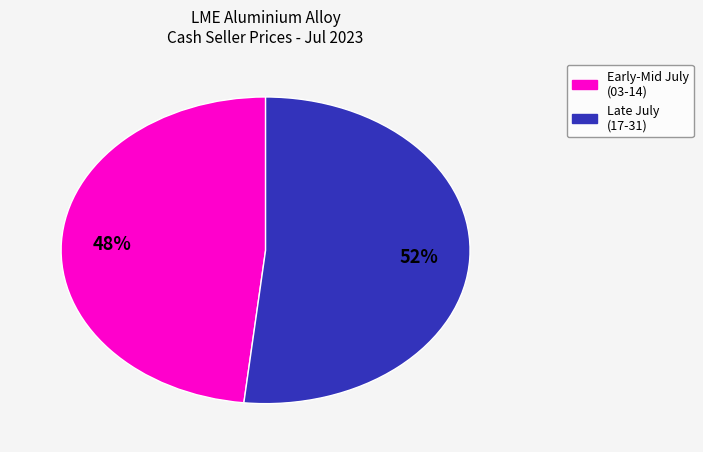

Is there any slice that represents more than half of the pie?

Yes